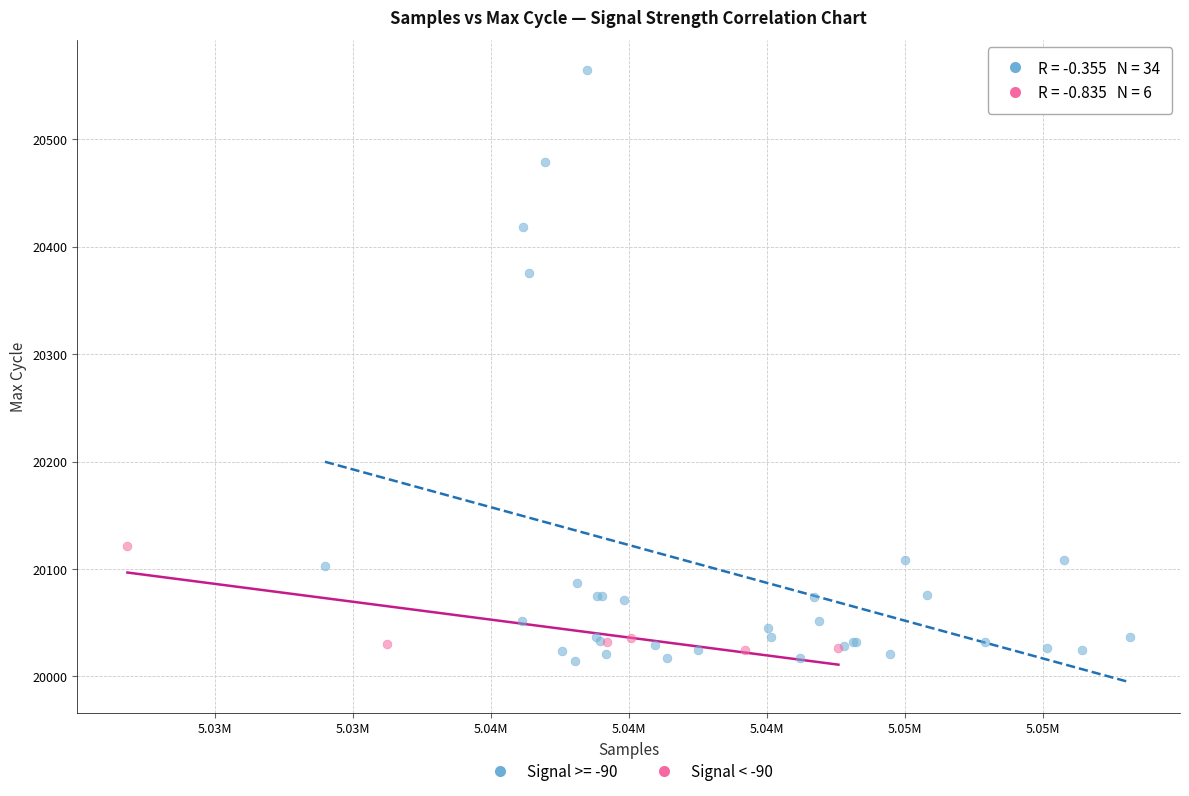

Which series has the widest spread of Y values?

Signal >= -90